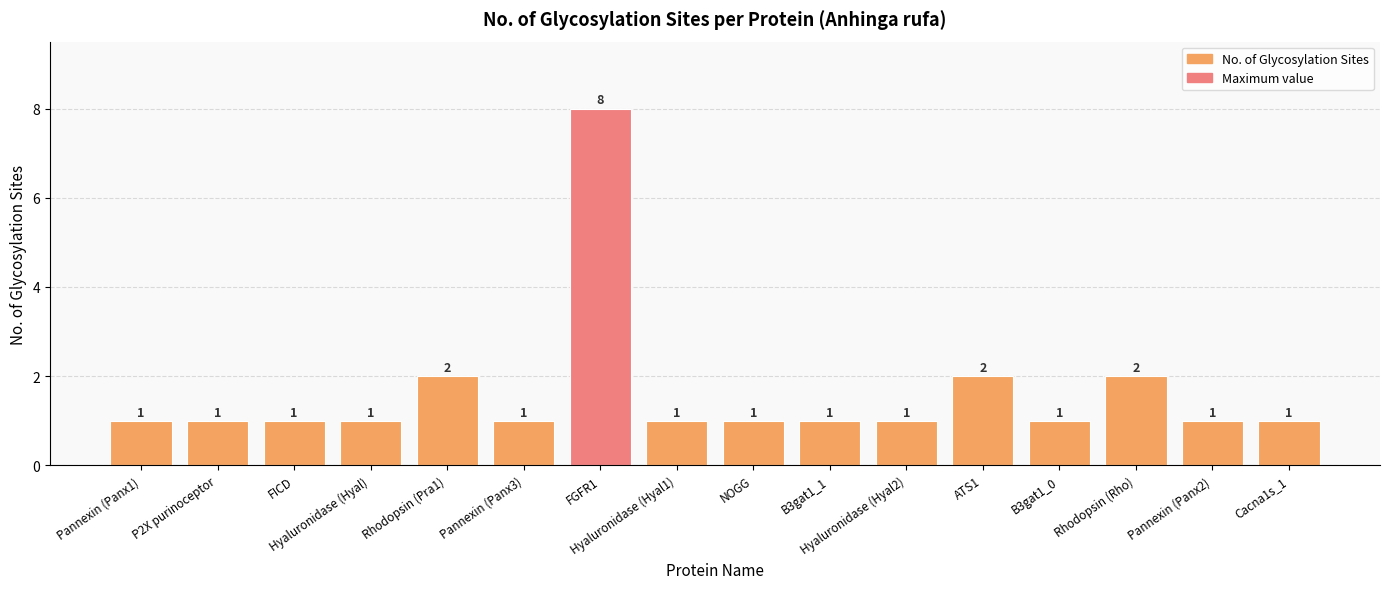

What is the sum of all values?

26